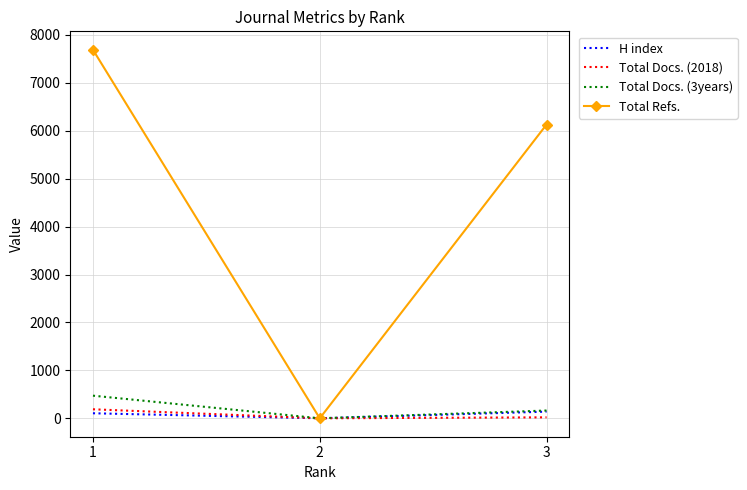

Where is Total Refs. nearest to the value 3844?

3